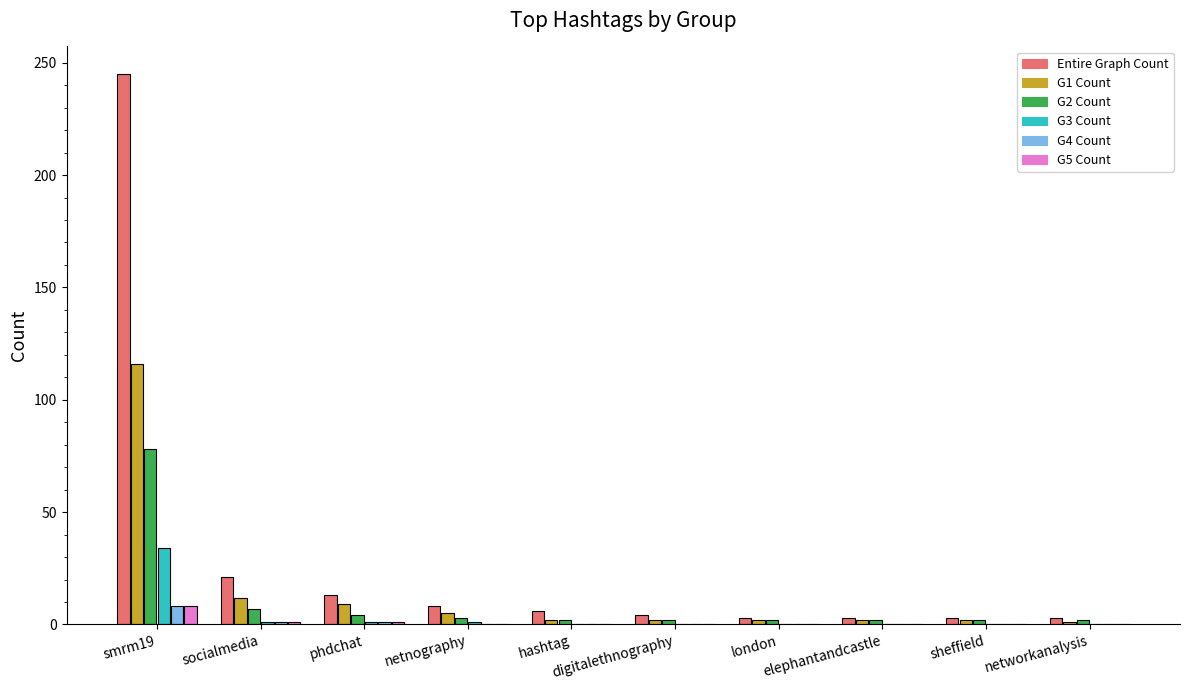

What is the maximum value shown in the chart?

245